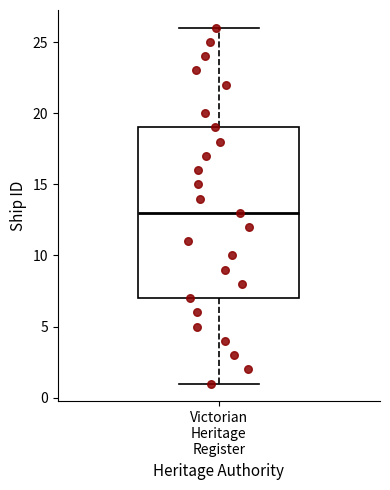

Where does the upper whisker of the box for Victorian Heritage Register end on the y-axis? The values are not printed on the chart, so give them approximately, as read against the axis.

26